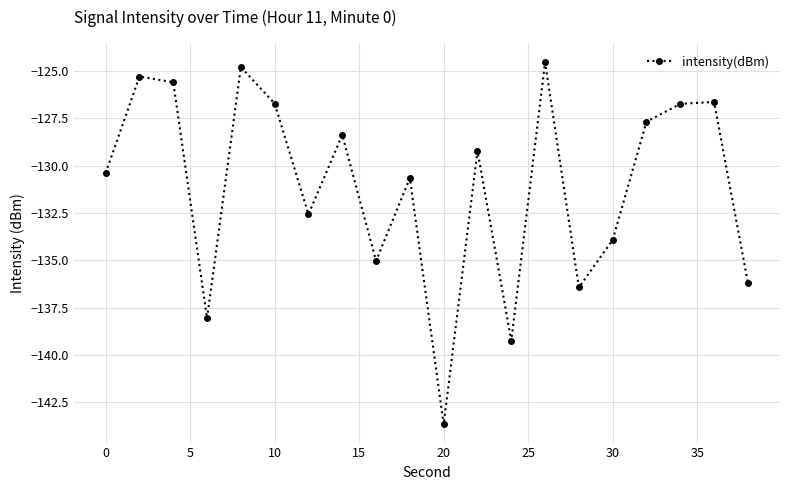

What is the greatest value displayed?

-124.5